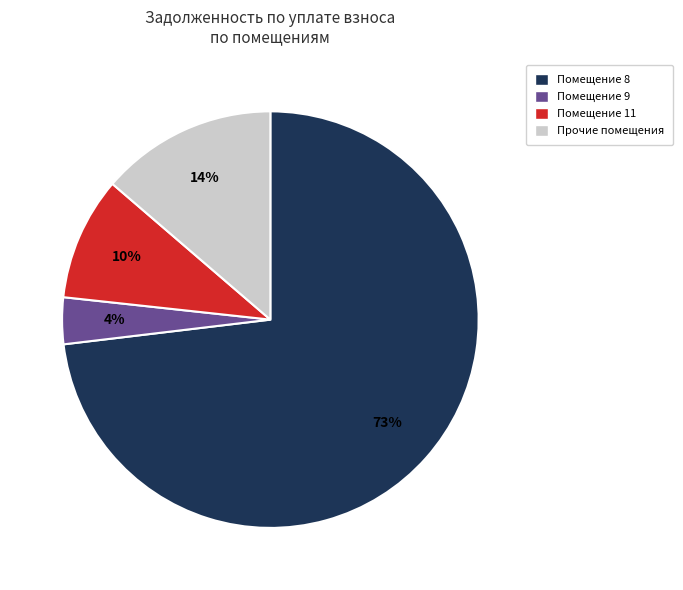

Is there any slice that represents more than half of the pie?

Yes